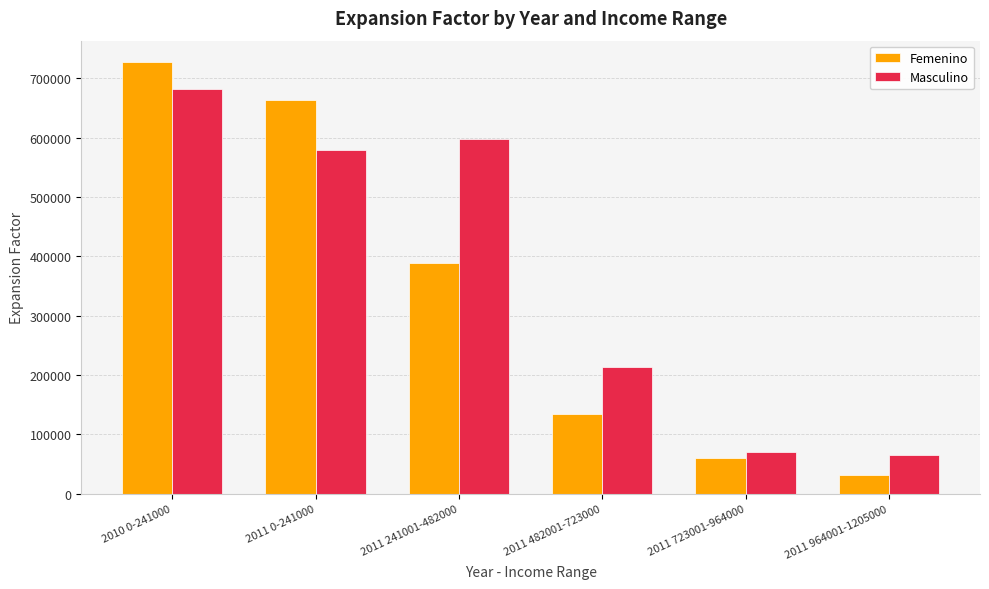

How many values in the Masculino series exceed 578736?

3